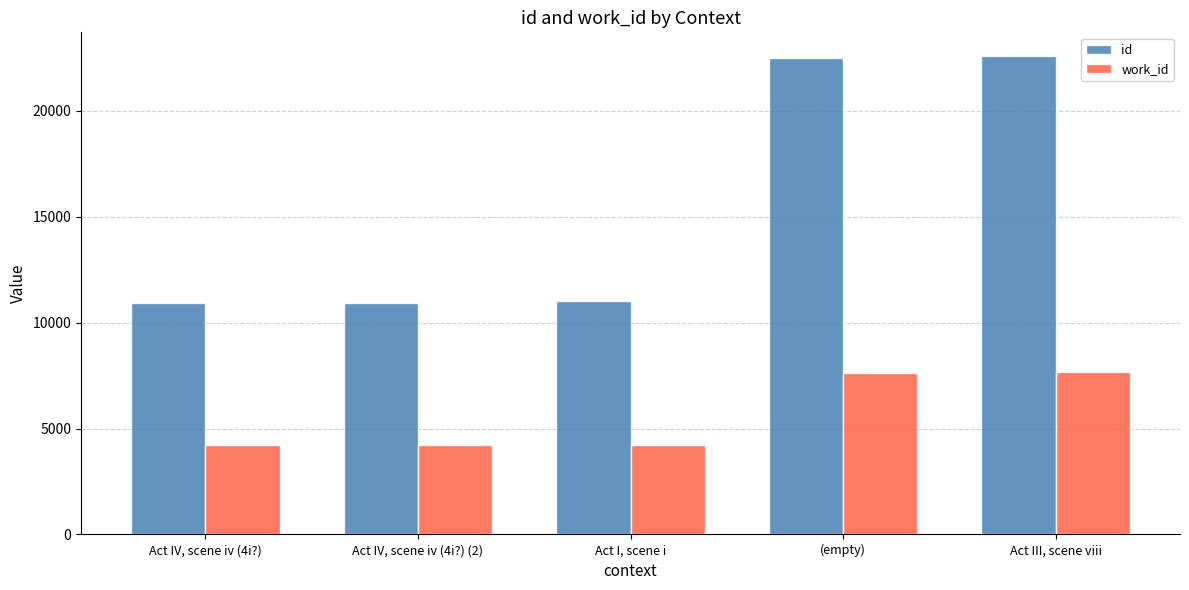

True or false: work_id has a value of 7638 at (empty).

True